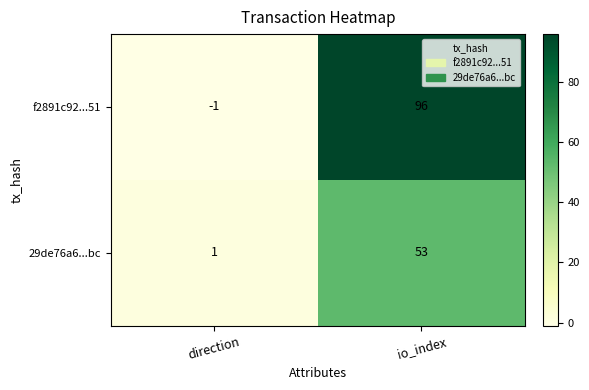

Rank the series at io_index from highest to lowest value.

f2891c92...51, 29de76a6...bc